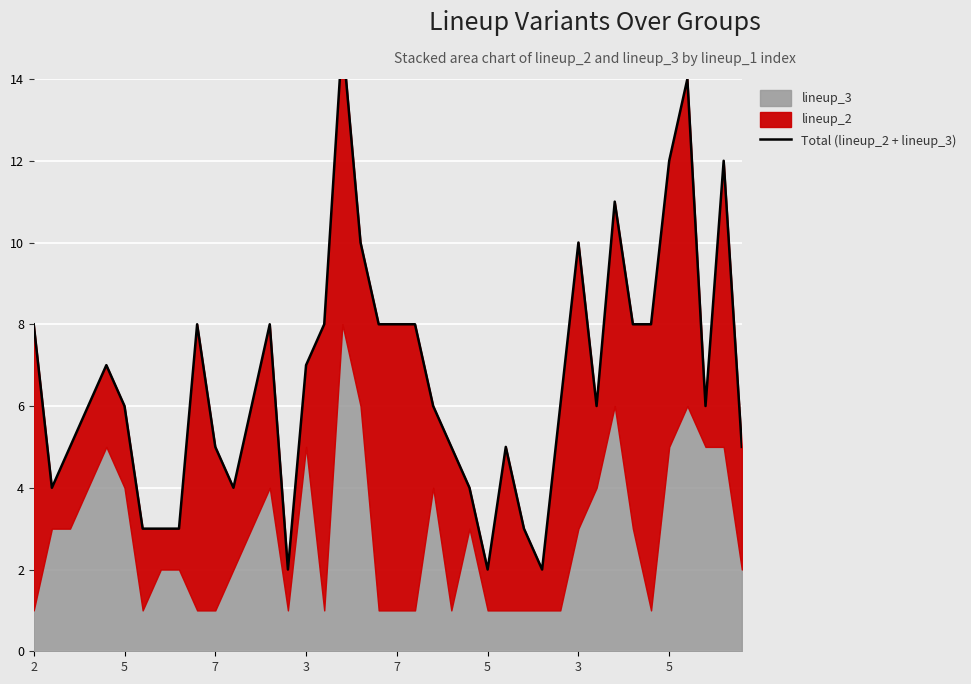

The chart shows a value of 11 at 32. True or false?

True